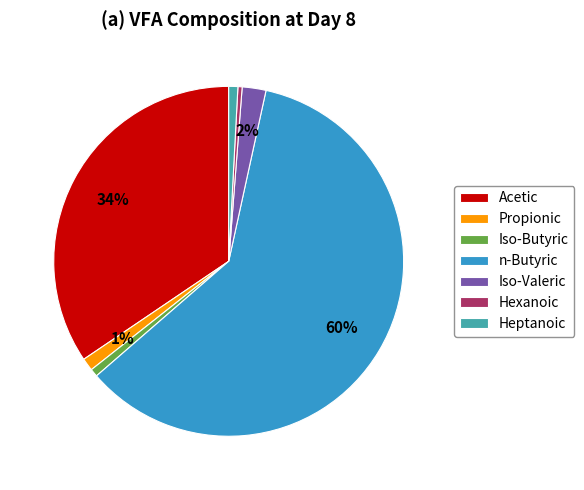

Is it true that Heptanoic is 11% of the pie?

False